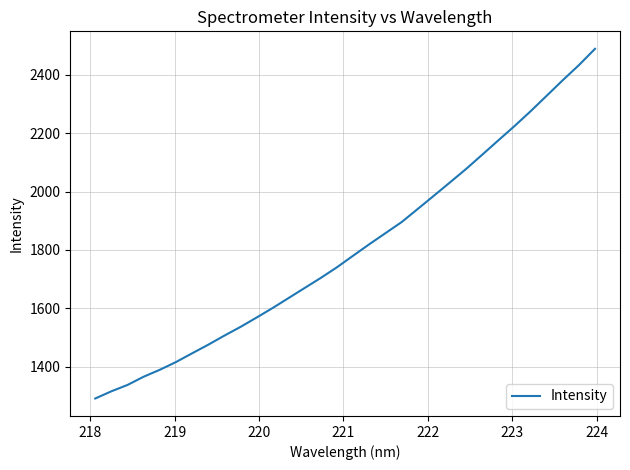

What is the maximum value shown in the chart?

2489.1